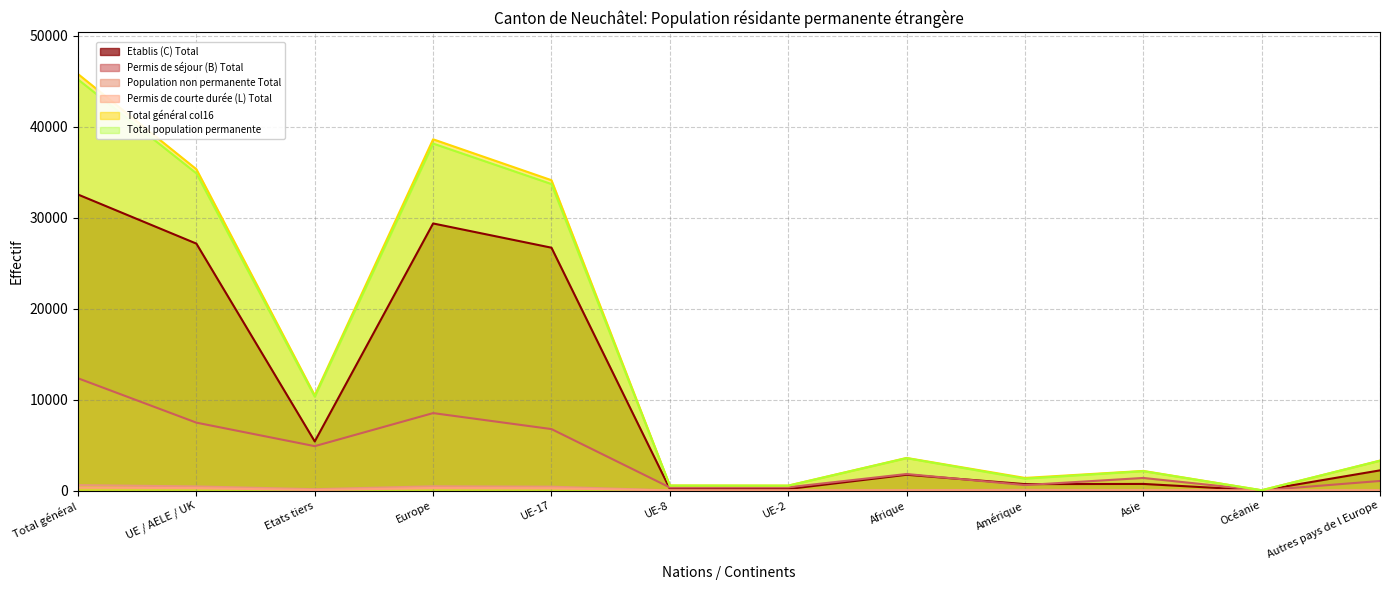

Which category has the lowest value across all series?

Océanie